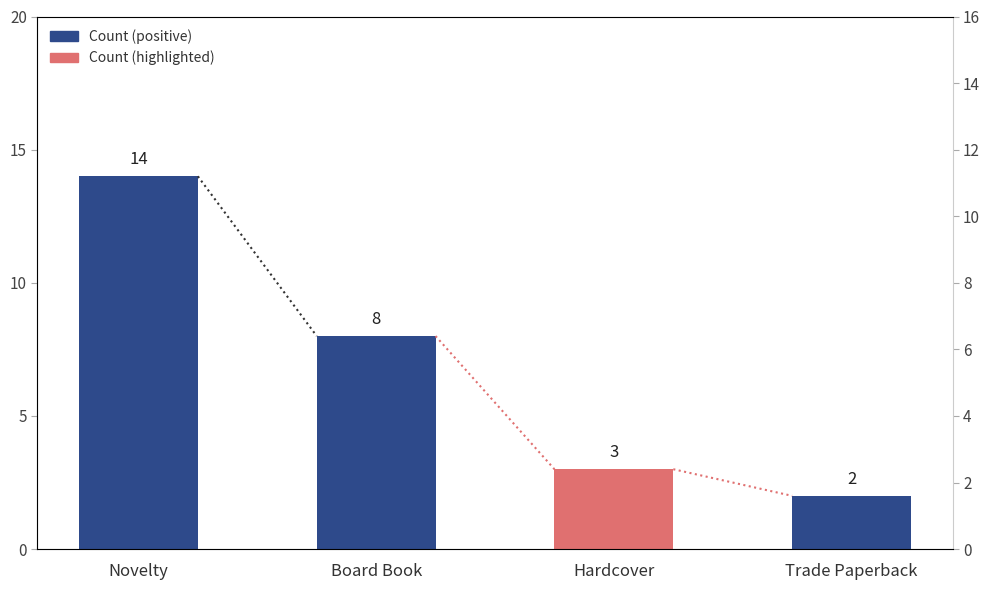

What is the label of the 4th bar from the left?

Trade Paperback